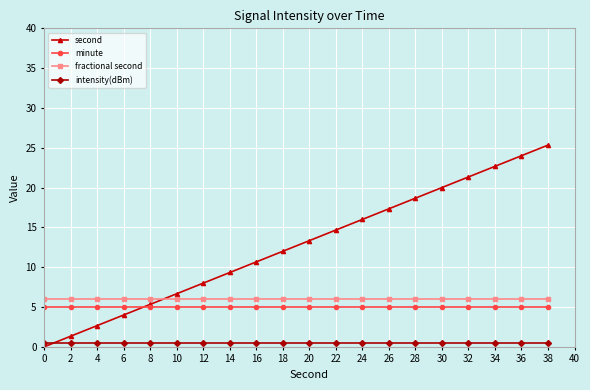

What is the value of the intensity(dBm) point at the 6th from the left?

0.5